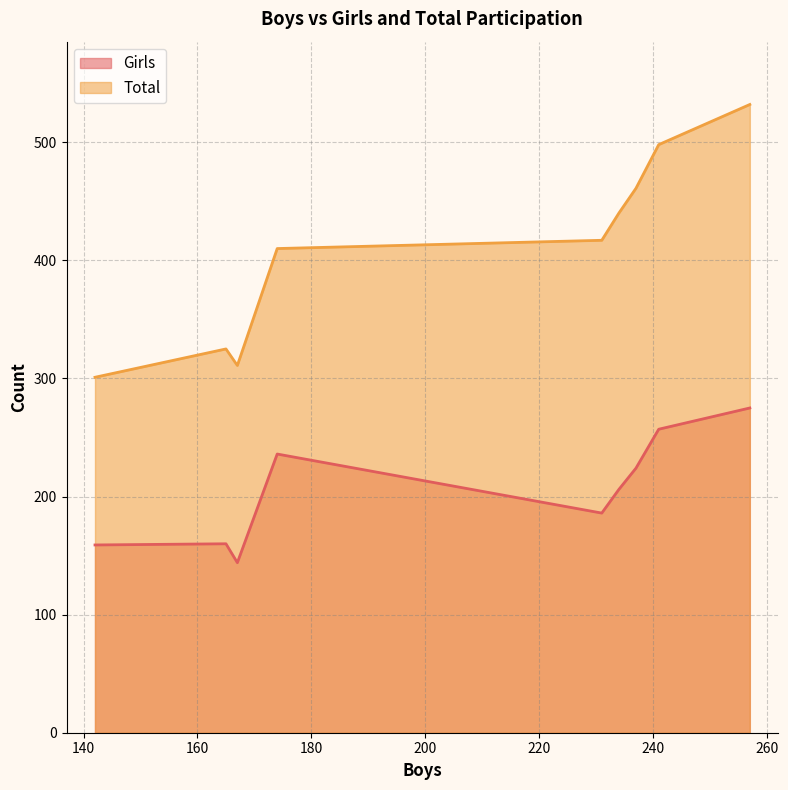

Reading left to right, transcribe all the data shown in this chart.

Girls: 142=159	167=160	165=144	174=236	231=186	234=206	237=224	241=257	257=275
Total: 142=301	167=325	165=311	174=410	231=417	234=440	237=461	241=498	257=532